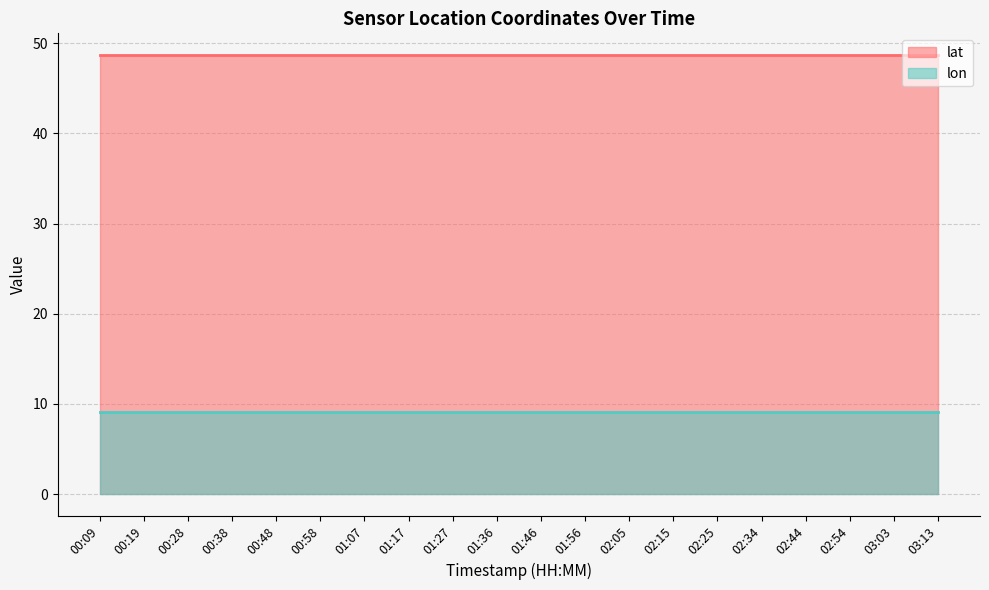

What is the average value of the lon series?

9.1